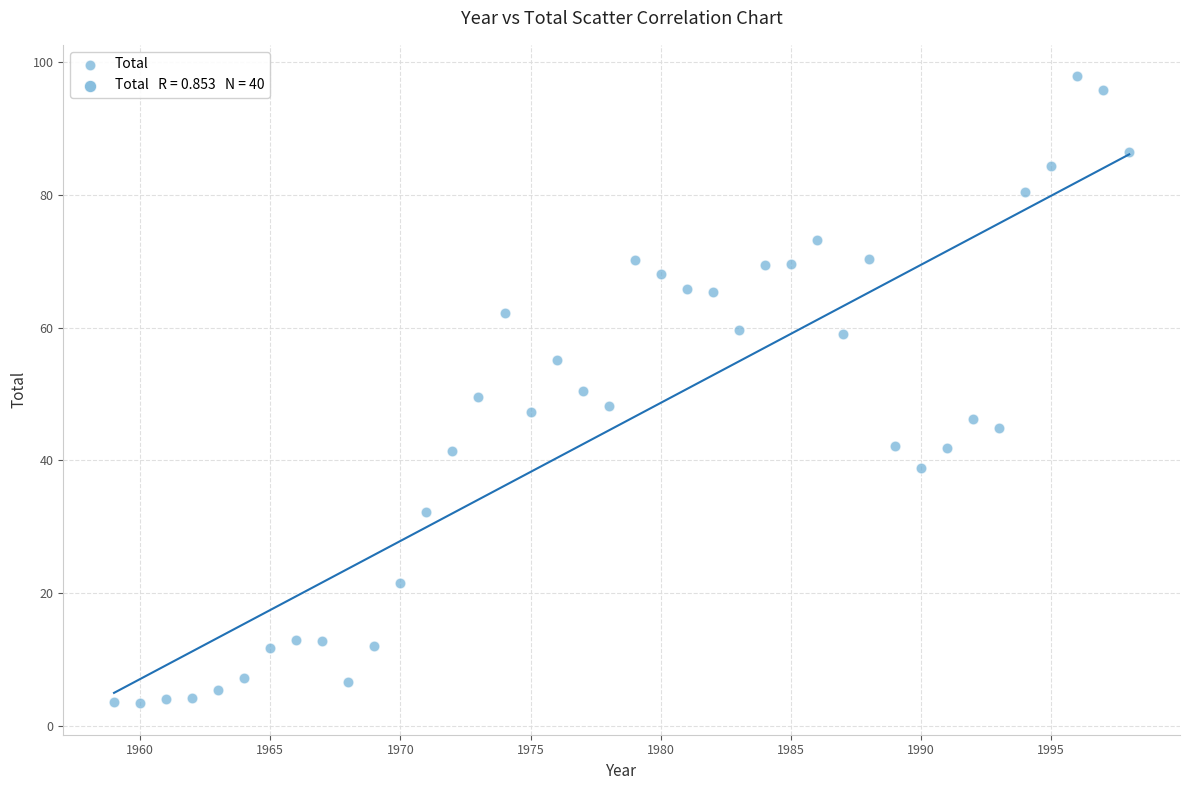

What is the range of X values (max minus min)?

39.0